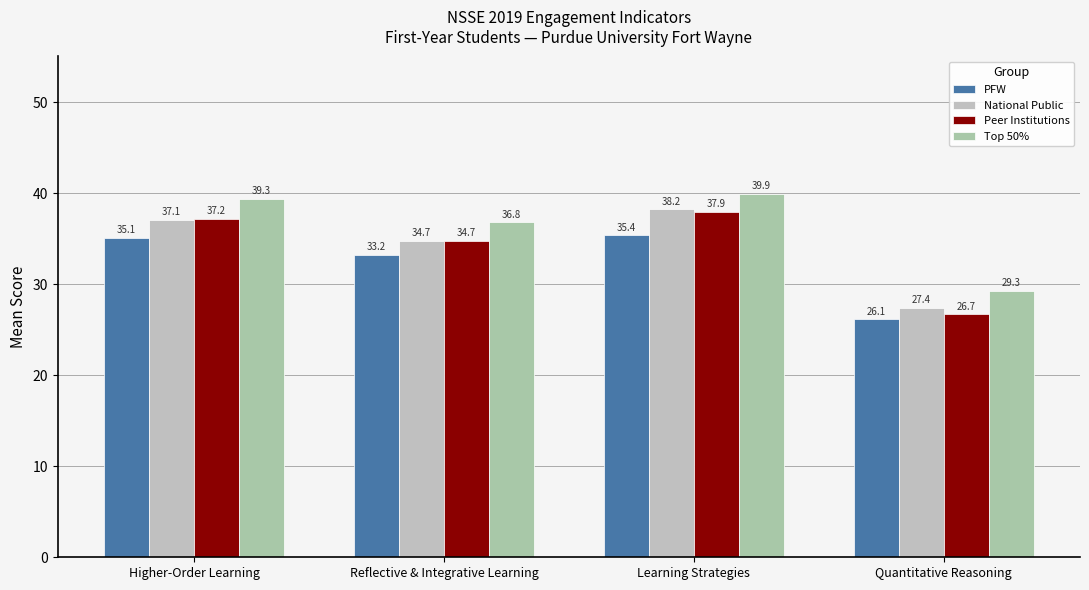

What is the minimum value shown in the chart?

26.1